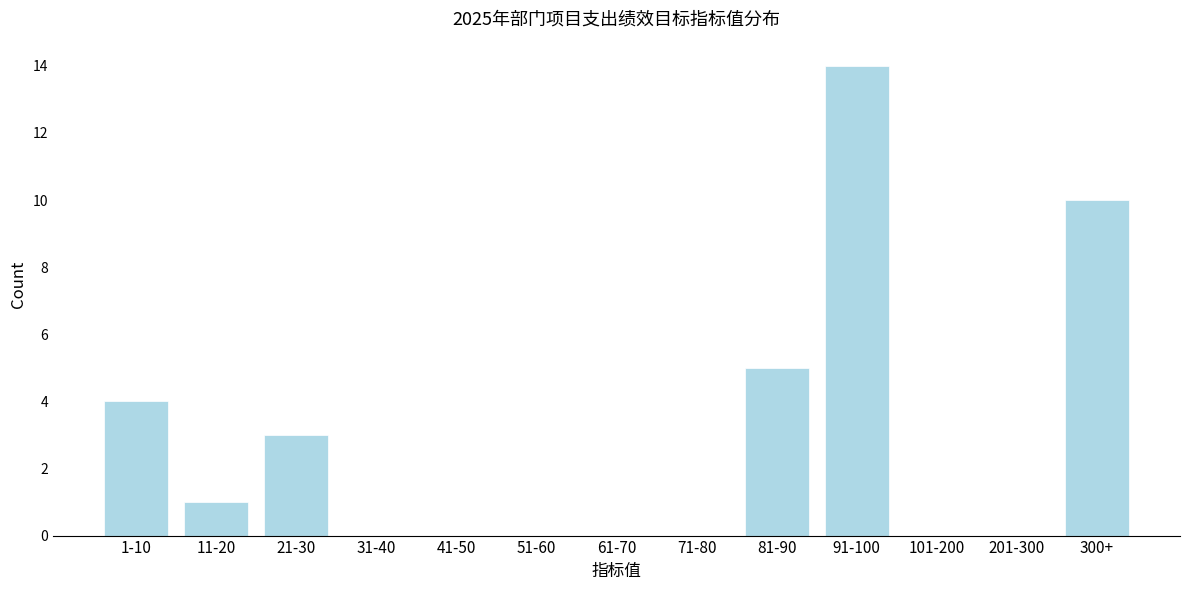

Reading left to right, what are all the values shown in this chart?

1-10=4	11-20=1	21-30=3	31-40=0	41-50=0	51-60=0	61-70=0	71-80=0	81-90=5	91-100=14	101-200=0	201-300=0	300+=10